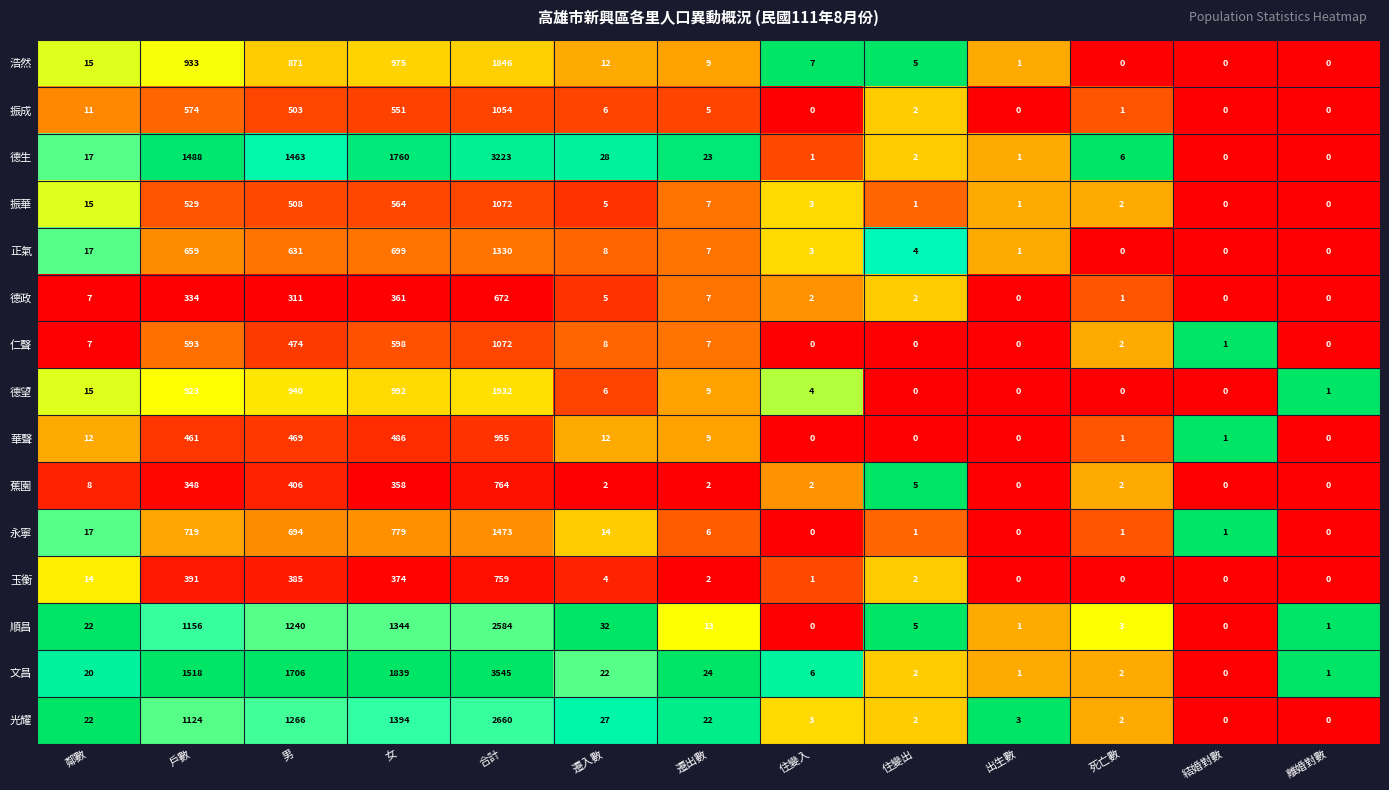

What is the difference between the 順昌 values at 離婚對數 and 男?

1239